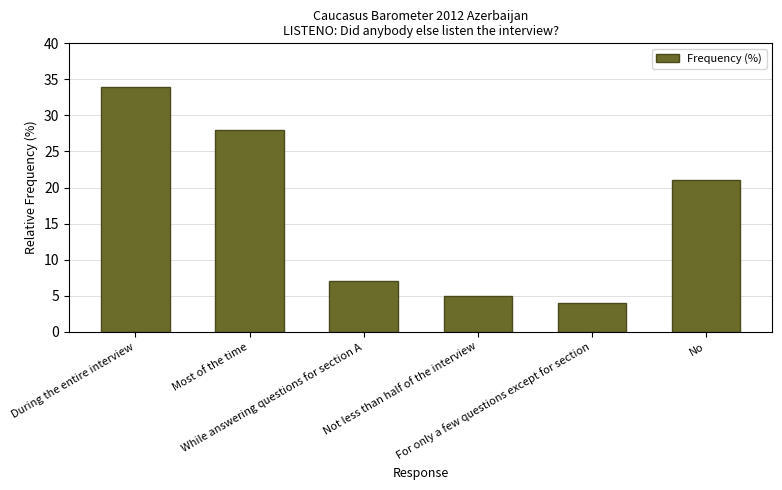

What is the label of the 3rd bar from the left?

While answering questions for section A